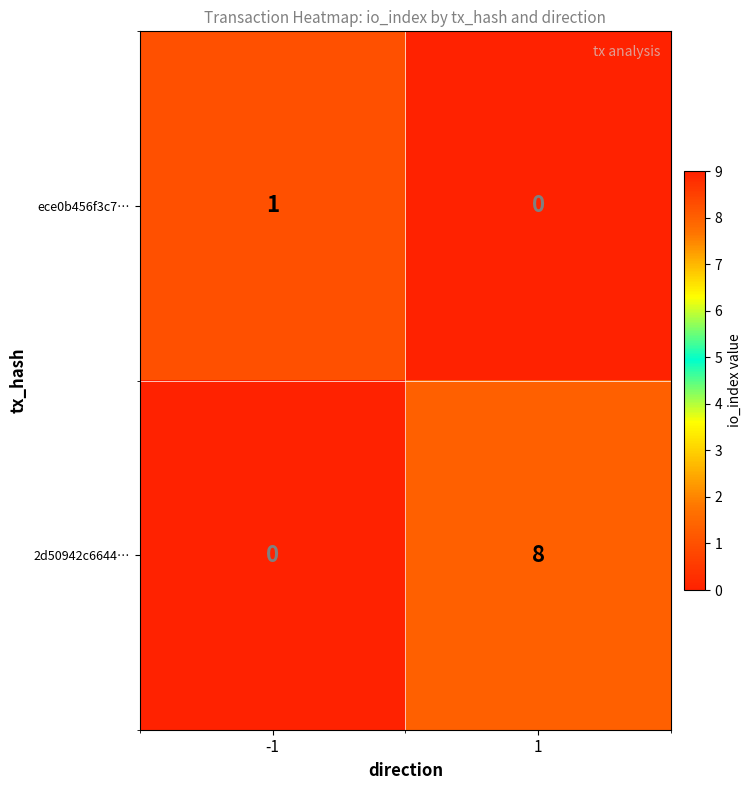

The value of ece0b456f3c7… at 1 is 1. True or false?

False